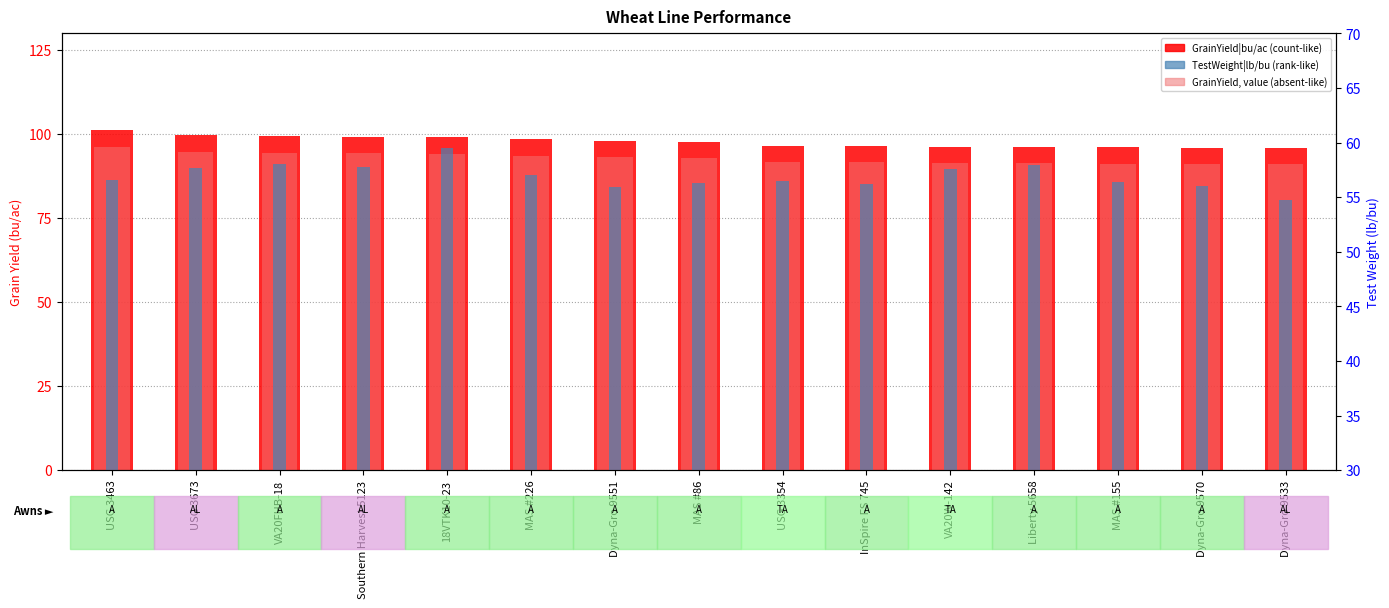

Are the bars grouped side by side (vs. stacked)?

Yes